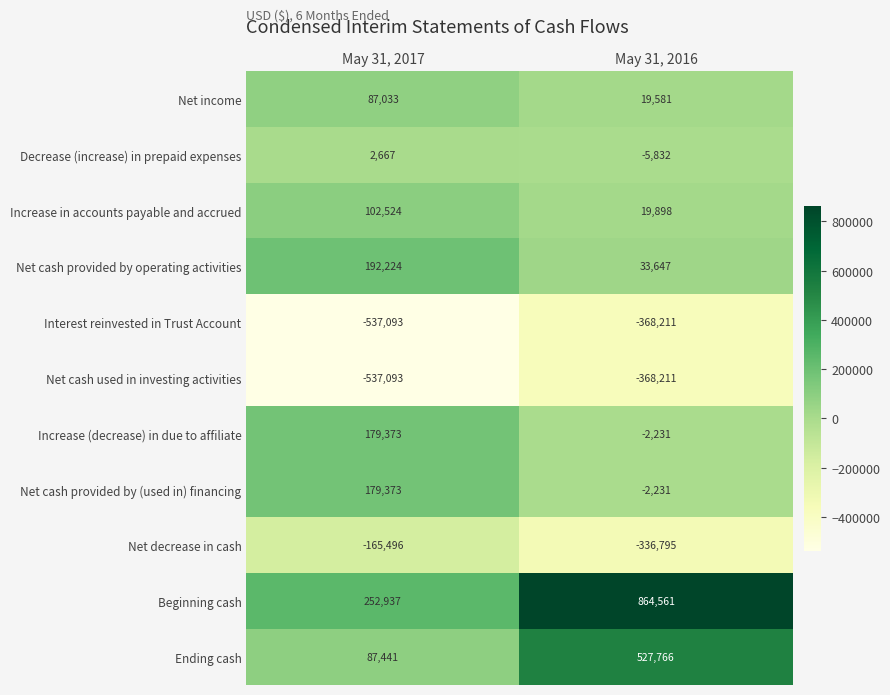

Reading right to left, what are all the values shown in this chart?

Net income: May 31, 2016=19581	May 31, 2017=87033
Decrease (increase) in prepaid expenses: May 31, 2016=-5832	May 31, 2017=2667
Increase in accounts payable and accrued: May 31, 2016=19898	May 31, 2017=102524
Net cash provided by operating activities: May 31, 2016=33647	May 31, 2017=192224
Interest reinvested in Trust Account: May 31, 2016=-368211	May 31, 2017=-537093
Net cash used in investing activities: May 31, 2016=-368211	May 31, 2017=-537093
Increase (decrease) in due to affiliate: May 31, 2016=-2231	May 31, 2017=179373
Net cash provided by (used in) financing: May 31, 2016=-2231	May 31, 2017=179373
Net decrease in cash: May 31, 2016=-336795	May 31, 2017=-165496
Beginning cash: May 31, 2016=864561	May 31, 2017=252937
Ending cash: May 31, 2016=527766	May 31, 2017=87441